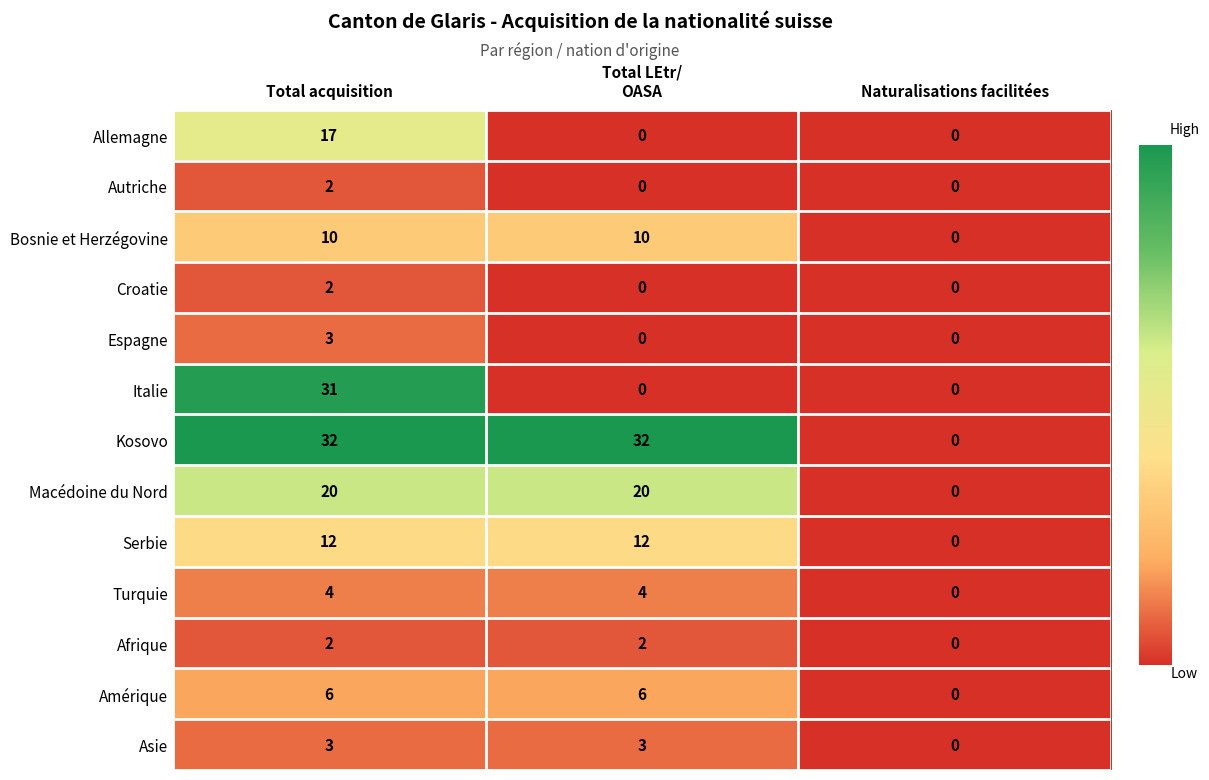

What is the difference between the highest and lowest values at Total LEtr/
OASA?

32